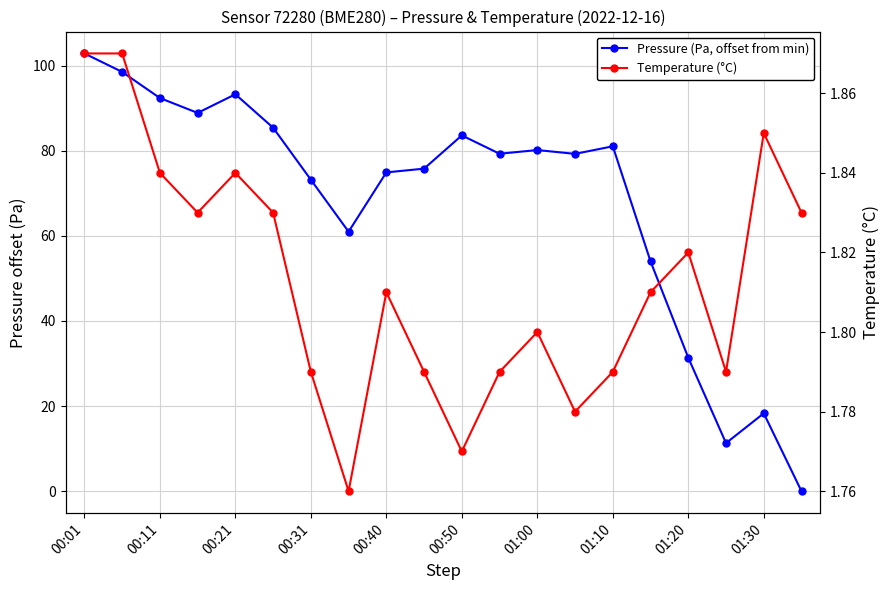

The Temperature (°C) series shows 1.9 at 00:01. True or false?

True